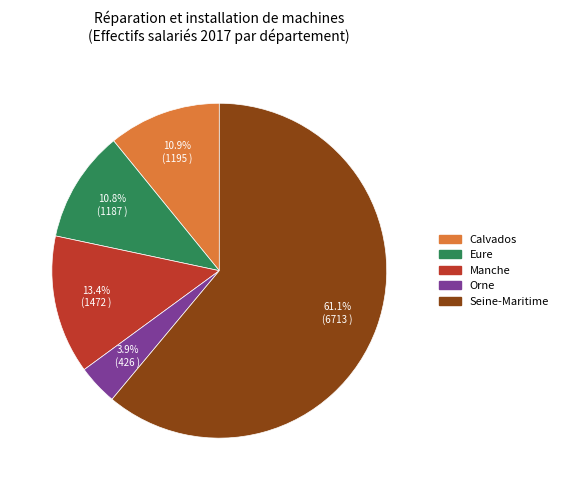

Do Orne and Eure together represent more than half of the pie?

No